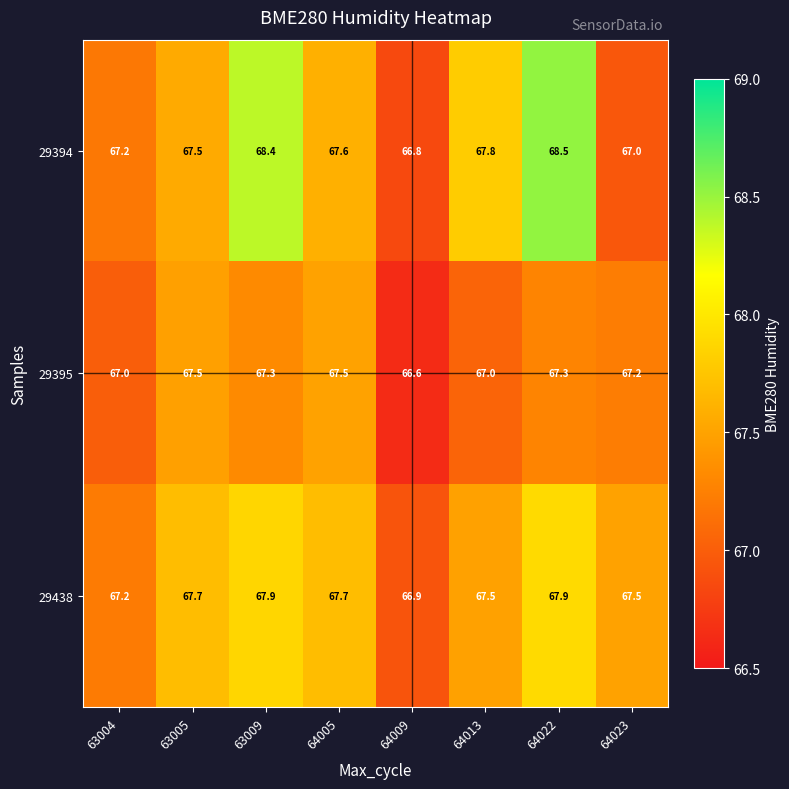

What is the maximum value for 29438?

67.9